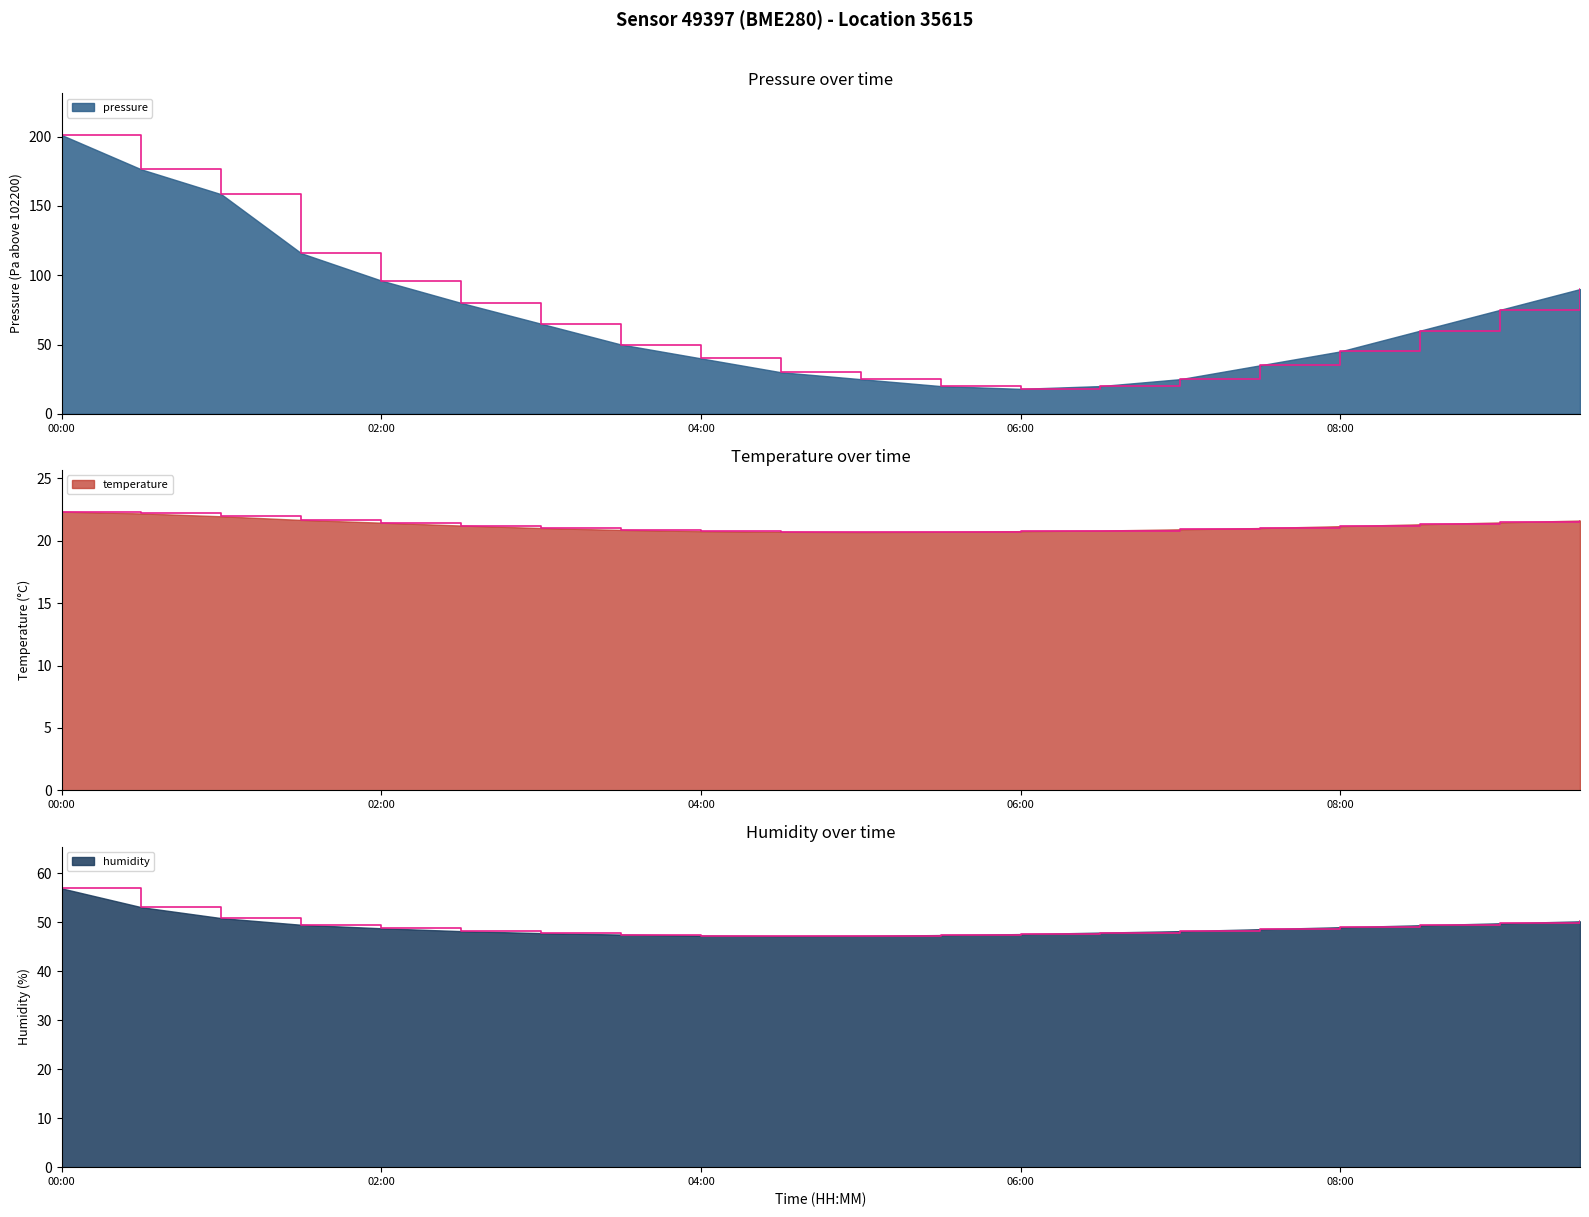

Is it true that pressure equals 96.2 at 02:00?

True